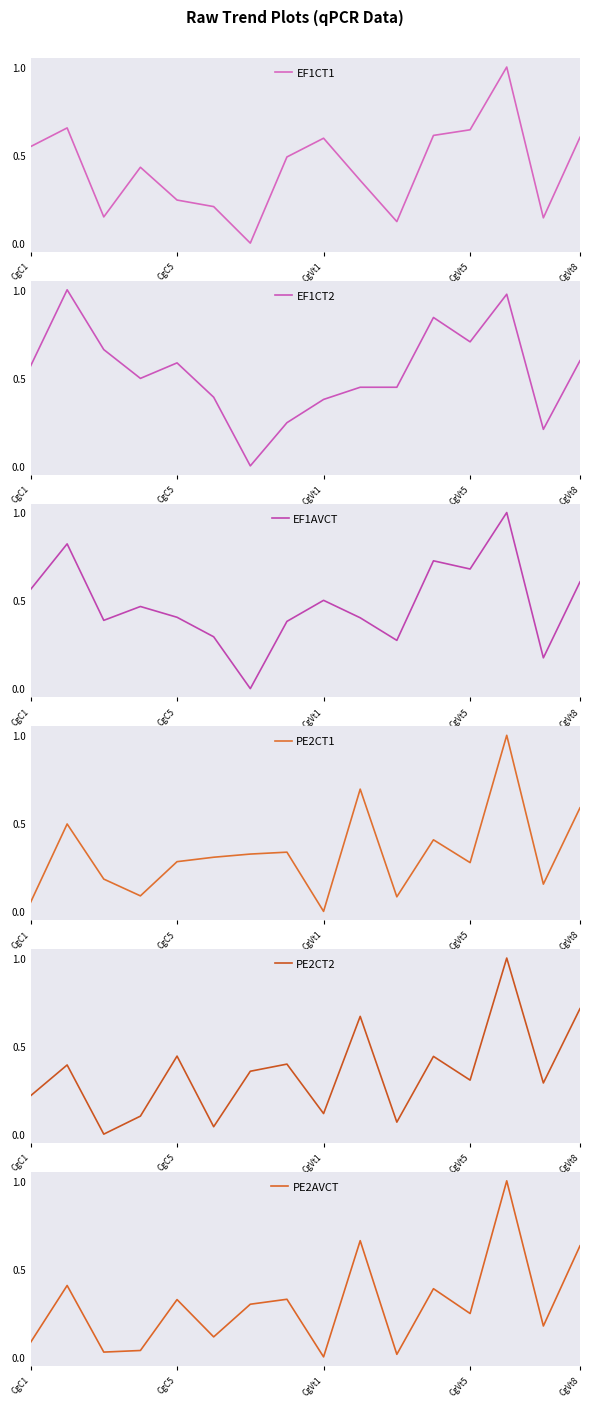

How many series are shown in this chart?

6